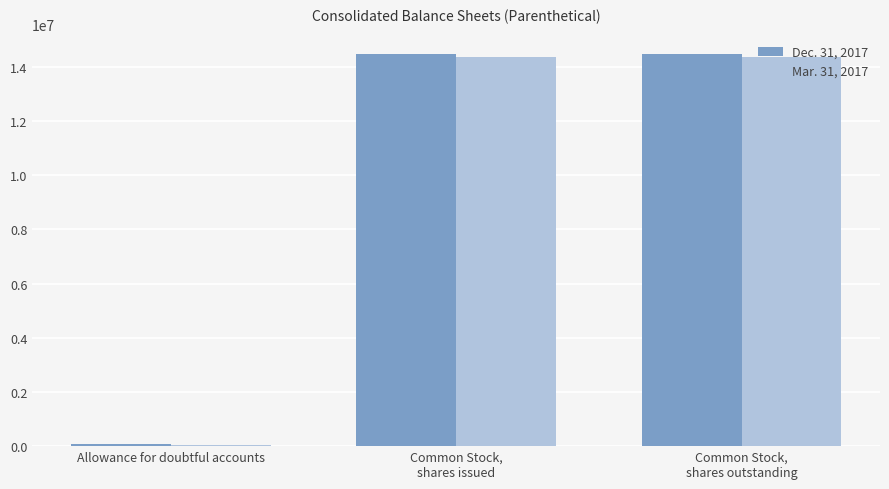

What is the difference between the maximum and minimum values in the Mar. 31, 2017 series?

14305564